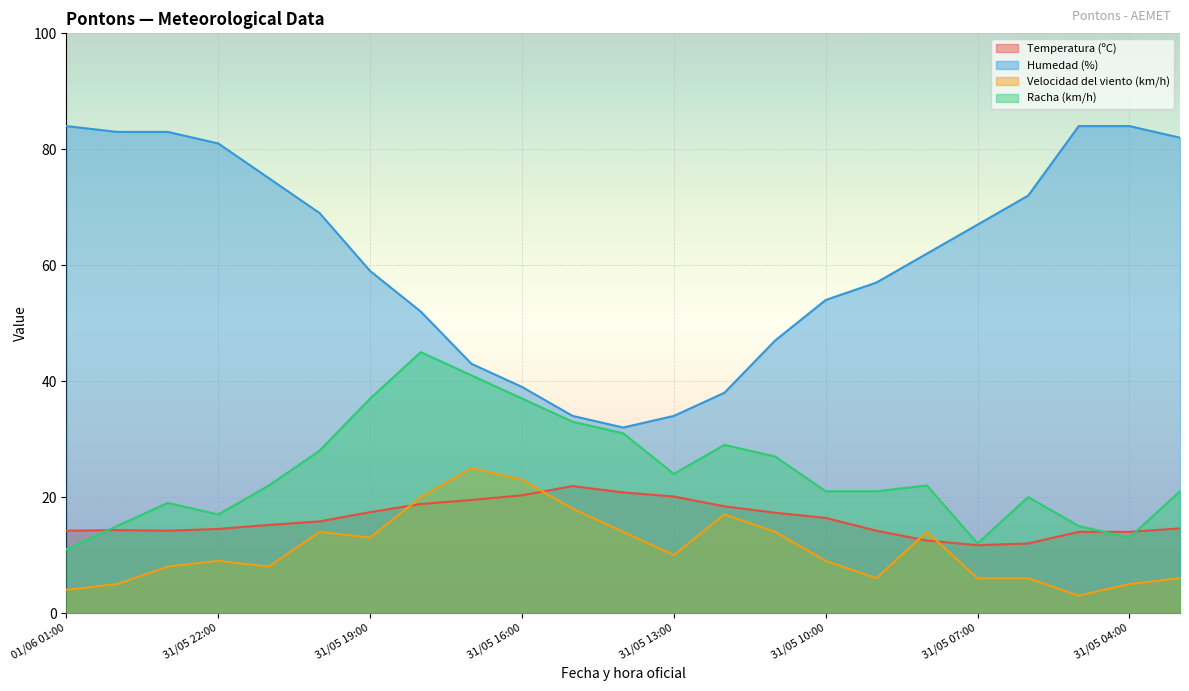

How many interior local valleys does the Racha (km/h) series have?

4